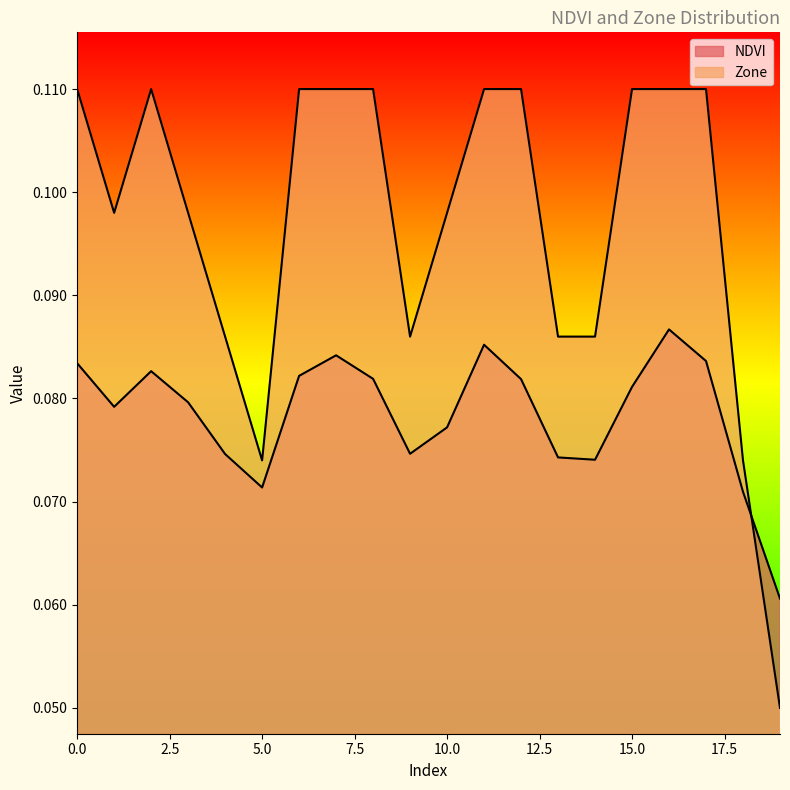

True or false: NDVI has more than 2 points higher than both neighbors.

True